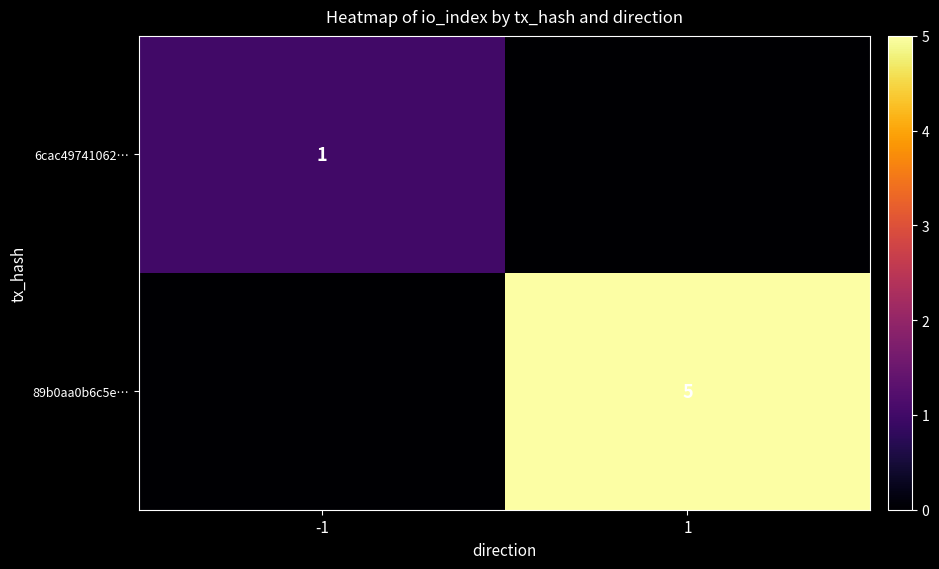

Is it true that 89b0aa0b6c5e… equals 7 at 1?

False